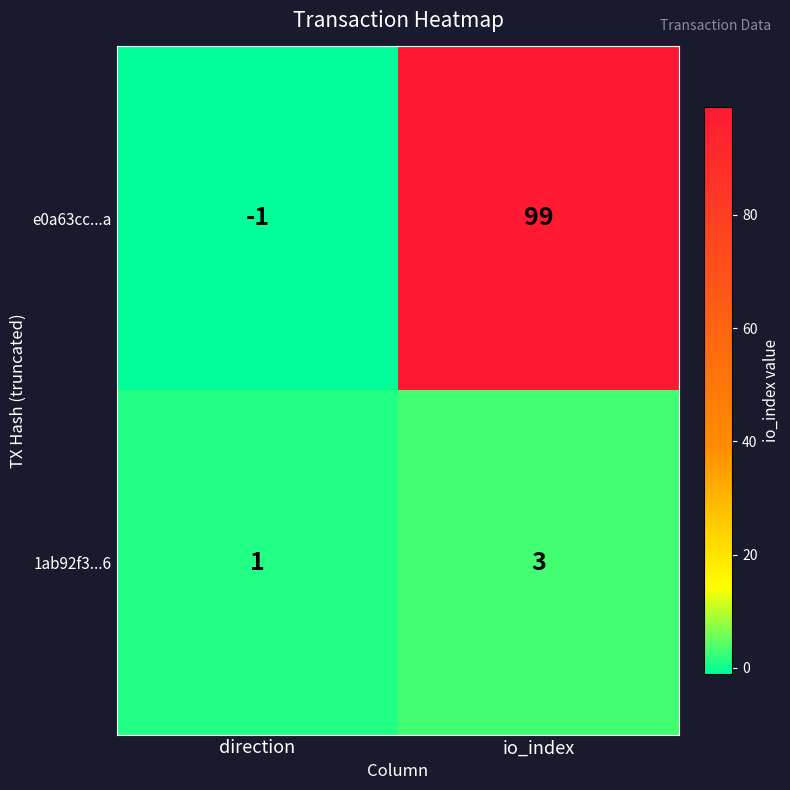

Read the 1ab92f3...6 value at io_index.

3